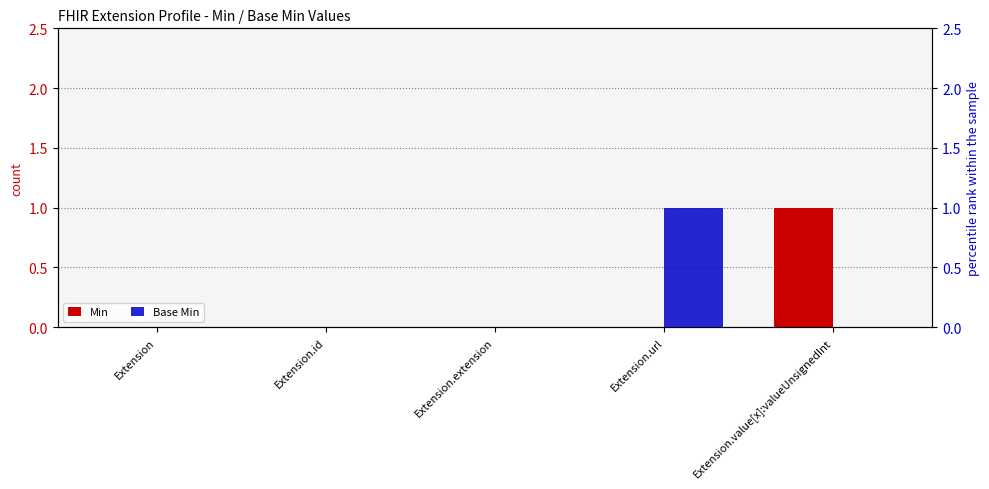

Are the bars horizontal?

No